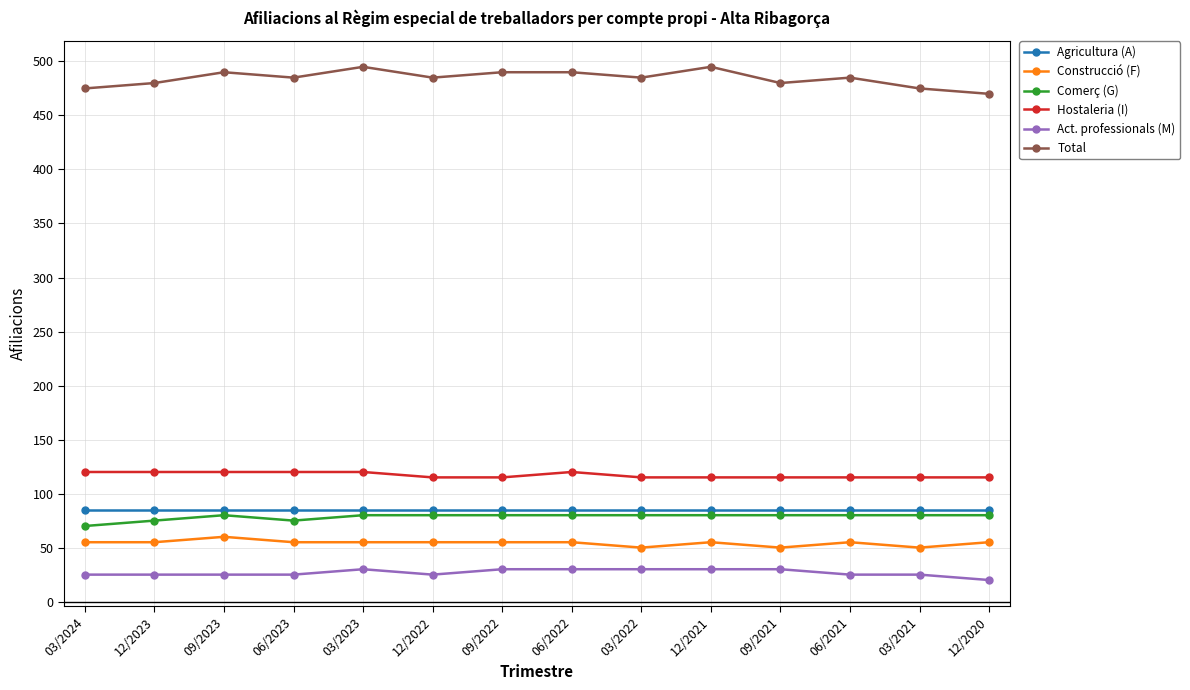

Count the number of data series in this chart.

6